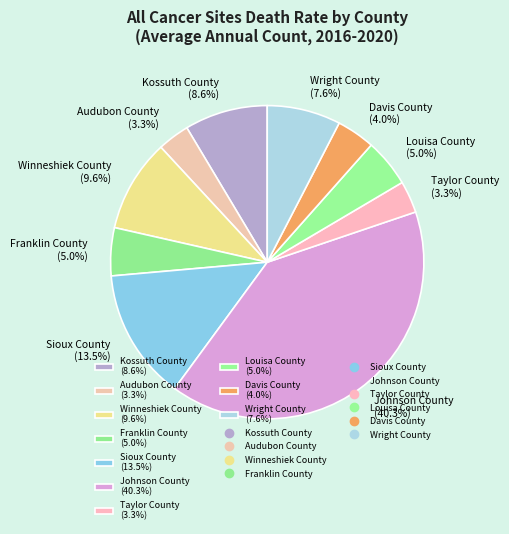

What portion of the pie excludes Wright County?

92.4%